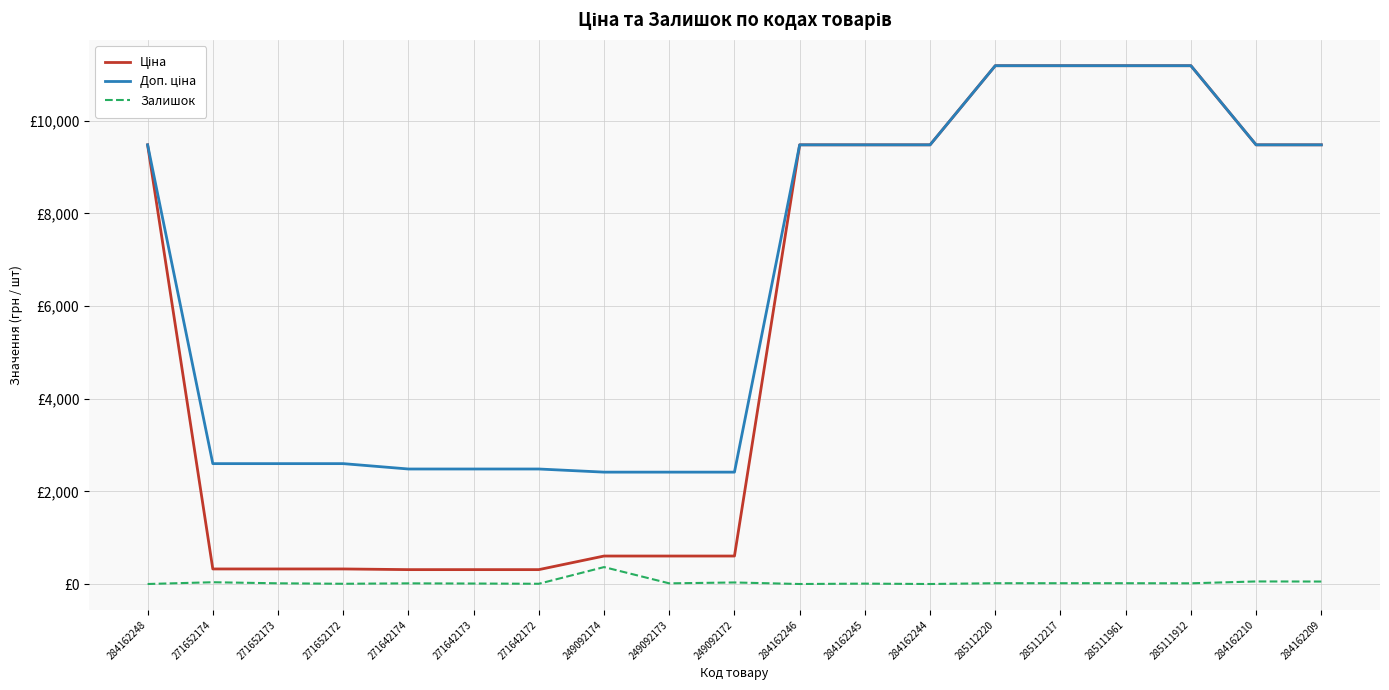

Is the value of Залишок at 285111961 greater than the value of Доп. ціна at 271652173?

No